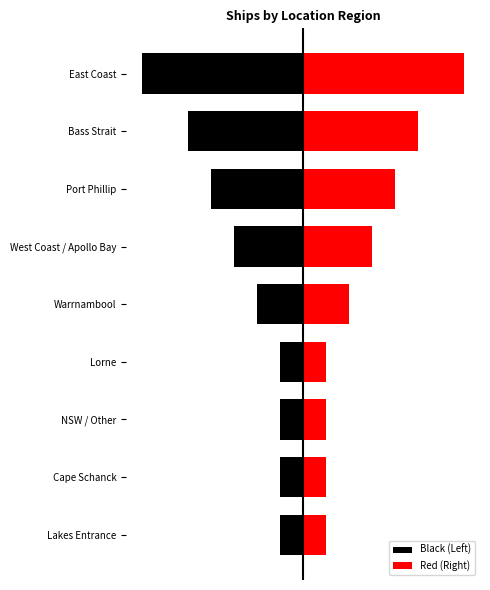

What are all the series names shown in the legend?

Black (Left), Red (Right)